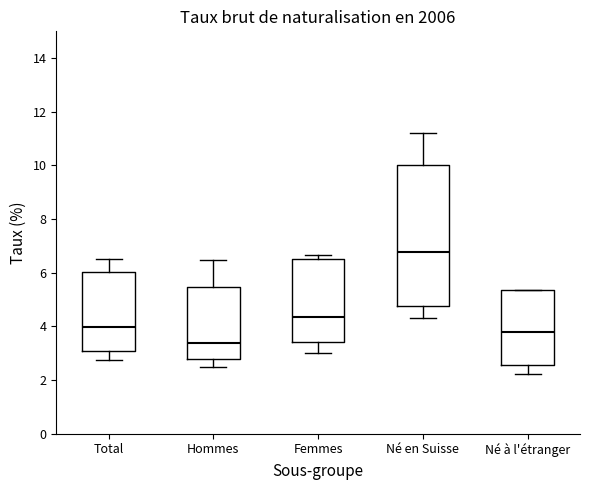

Reading left to right, transcribe this box plot: for each box, give where its median line is, the range the box spans, and where its two whiskers end, as read against the y-axis. The values are not printed on the chart, so give them approximately, as read against the axis.

Total: median 4.0, box 3.0 to 6.0, whiskers 2.8 to 6.4
Hommes: median 3.4, box 2.8 to 5.4, whiskers 2.4 to 6.4
Femmes: median 4.4, box 3.4 to 6.6, whiskers 3.0 to 6.6 (just above the box's upper edge)
Né en Suisse: median 6.8, box 4.8 to 10.0, whiskers 4.4 to 11.2
Né à l'étranger: median 3.8, box 2.6 to 5.4, whiskers 2.2 to 5.4